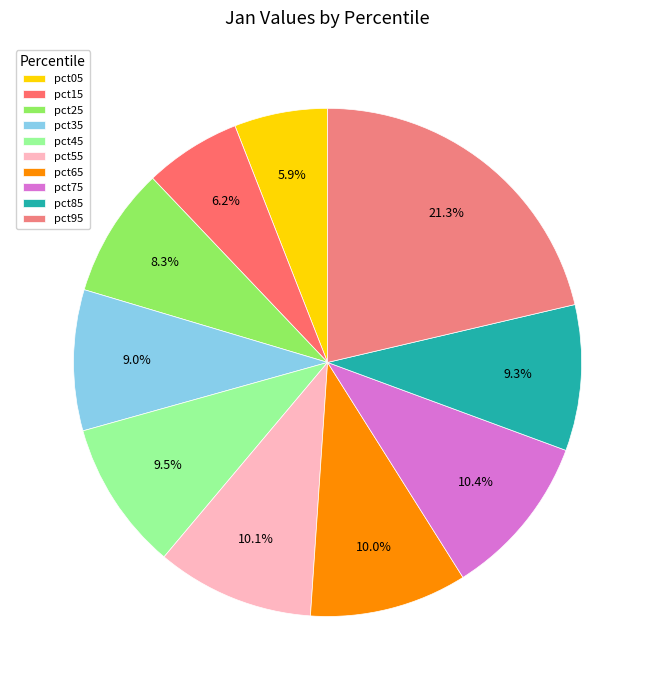

What is the largest slice in the pie chart?

pct95